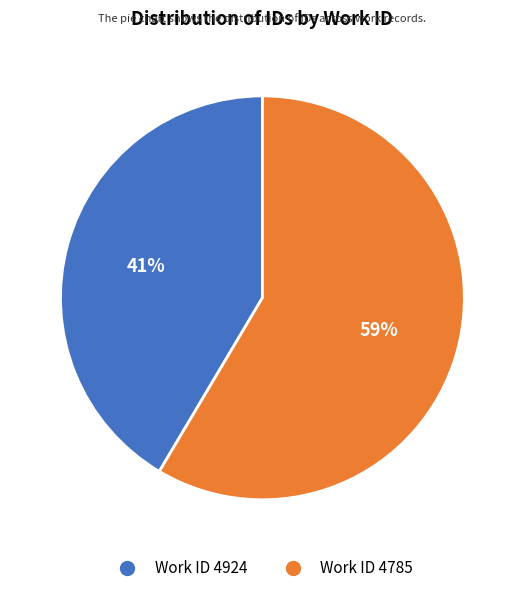

Is there any slice that represents more than half of the pie?

Yes